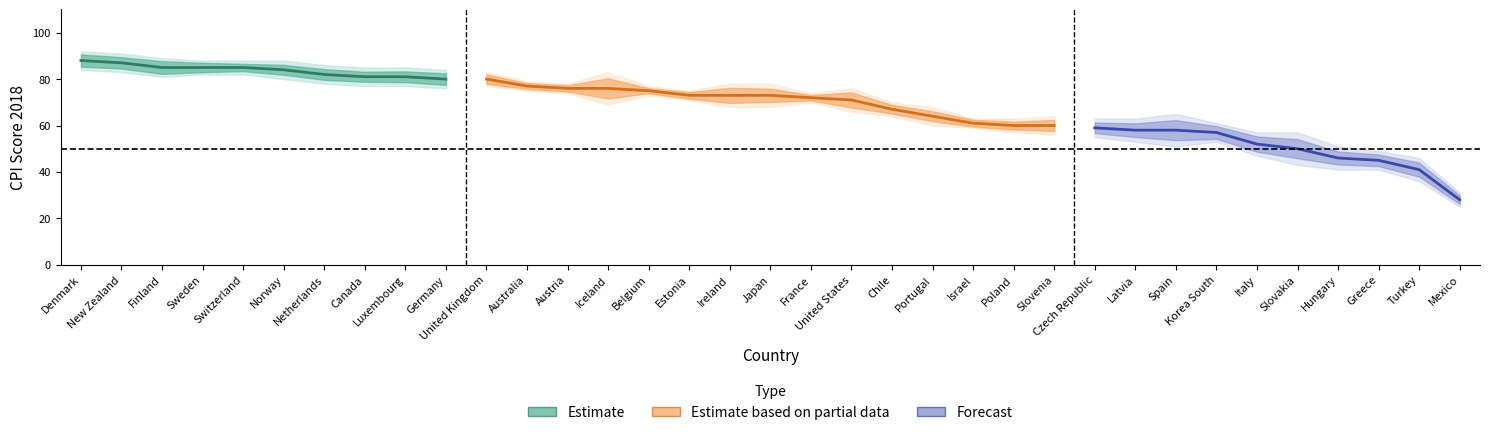

Where is the first local minimum for Upper CI 2018?

Austria